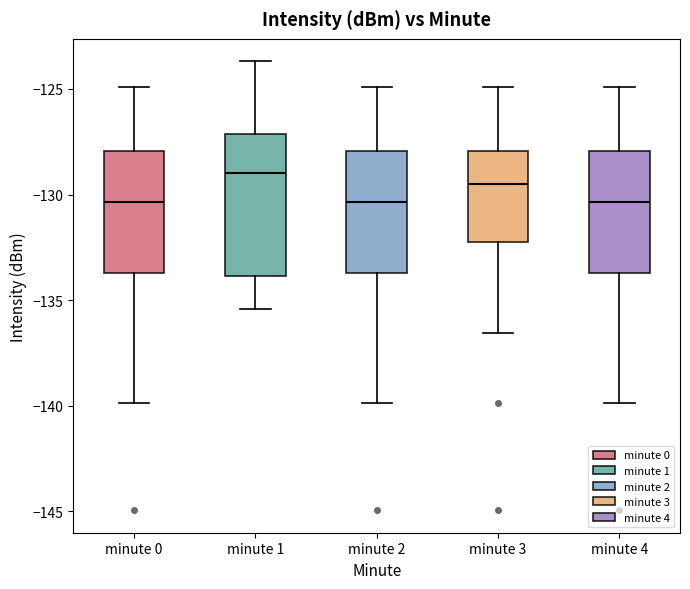

Where does the upper whisker of the box for minute 3 end on the y-axis? The values are not printed on the chart, so give them approximately, as read against the axis.

-125.0